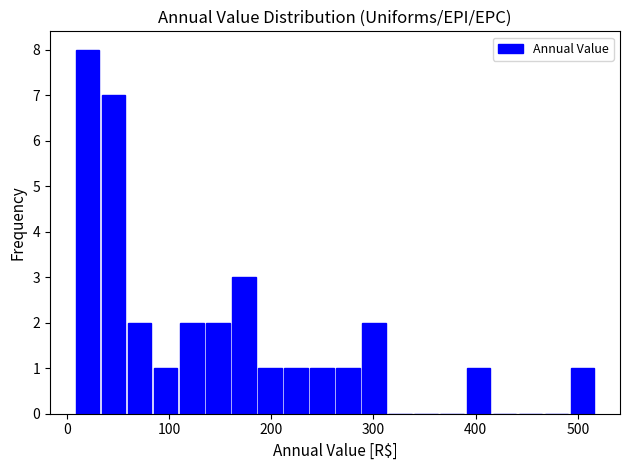

Read against the x-axis, roughly where is the centre of the tallest bar?

20